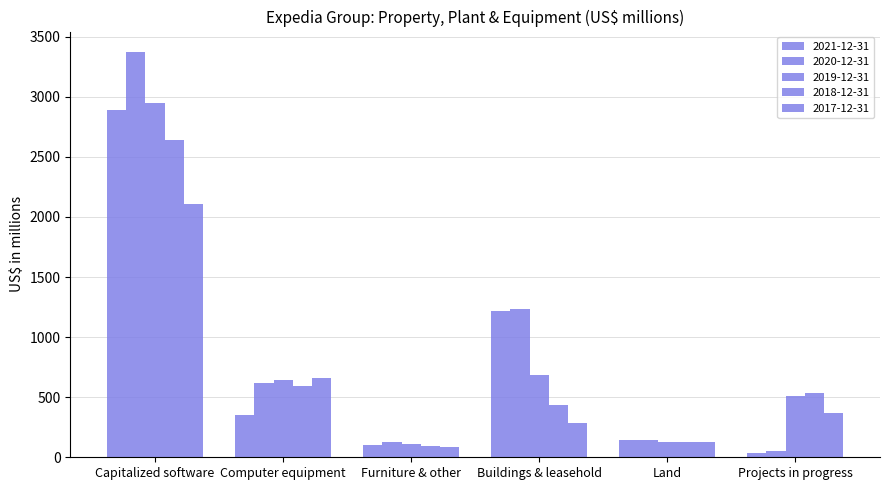

True or false: 2019-12-31 has a value of 428 at Buildings & leasehold.

False